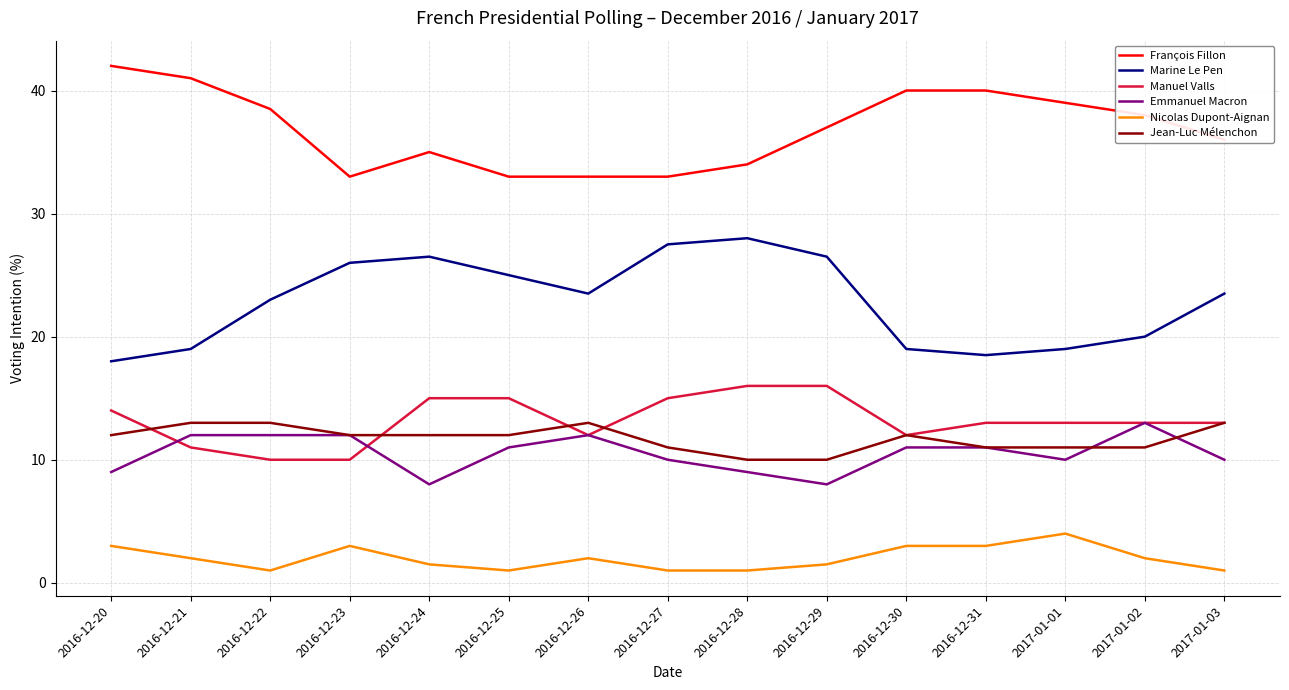

What position from the right is 2016-12-30?

5